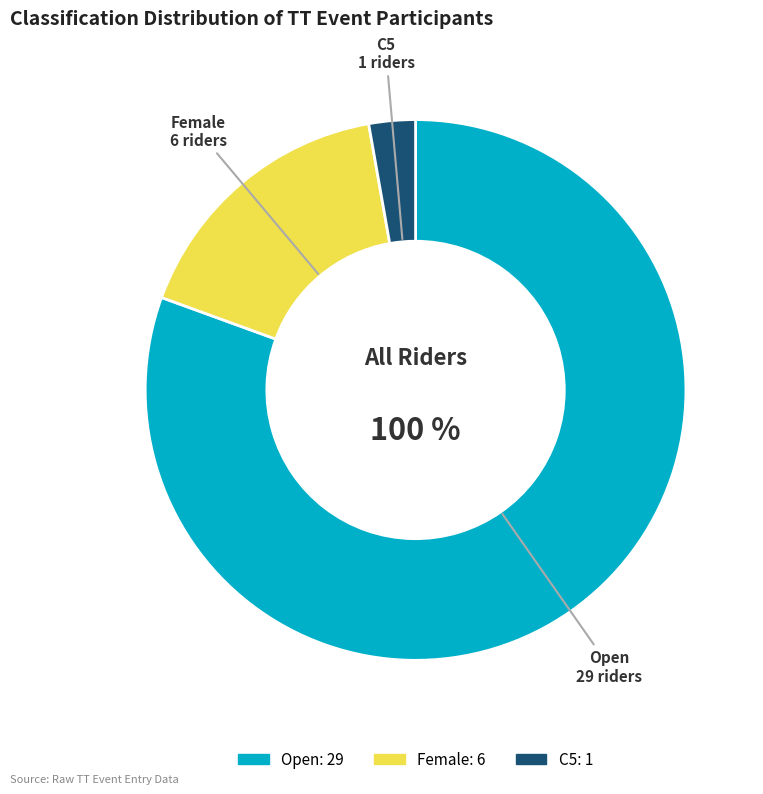

To the nearest percent, what portion does C5 represent?

3%